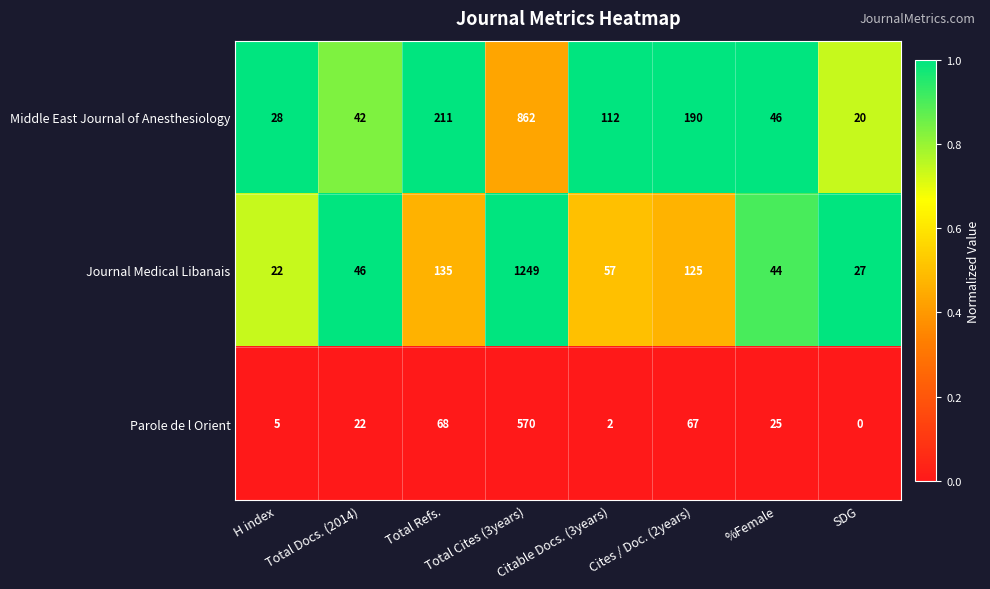

What is the total value across all series at Citable Docs. (3years)?

171